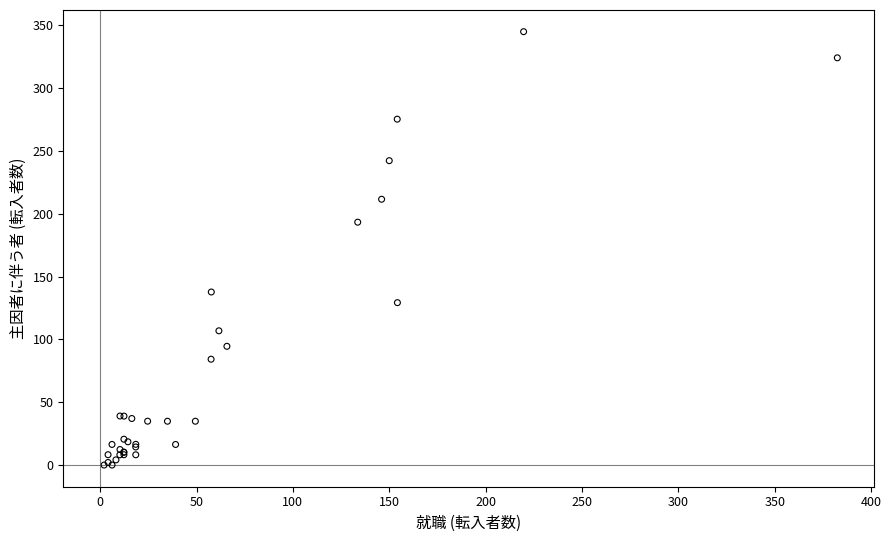

What Y value in the scatter plot is closest to 172?

193.3